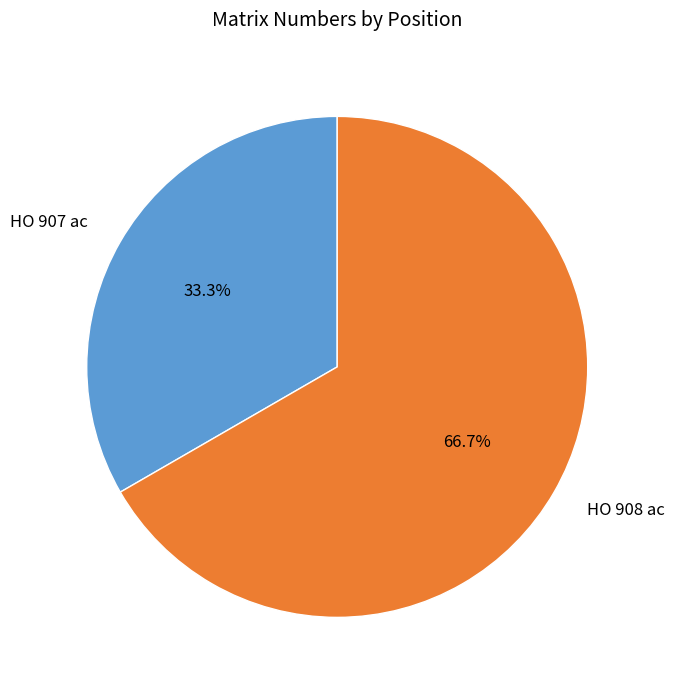

Approximately how many times larger is the value at HO 908 ac compared to HO 907 ac?

2.0